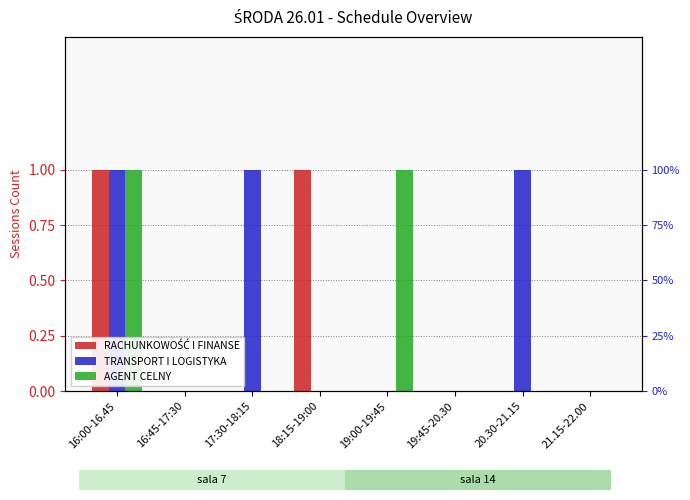

What is the difference between the TRANSPORT I LOGISTYKA values at 19:45-20.30 and 16:00-16.45?

1